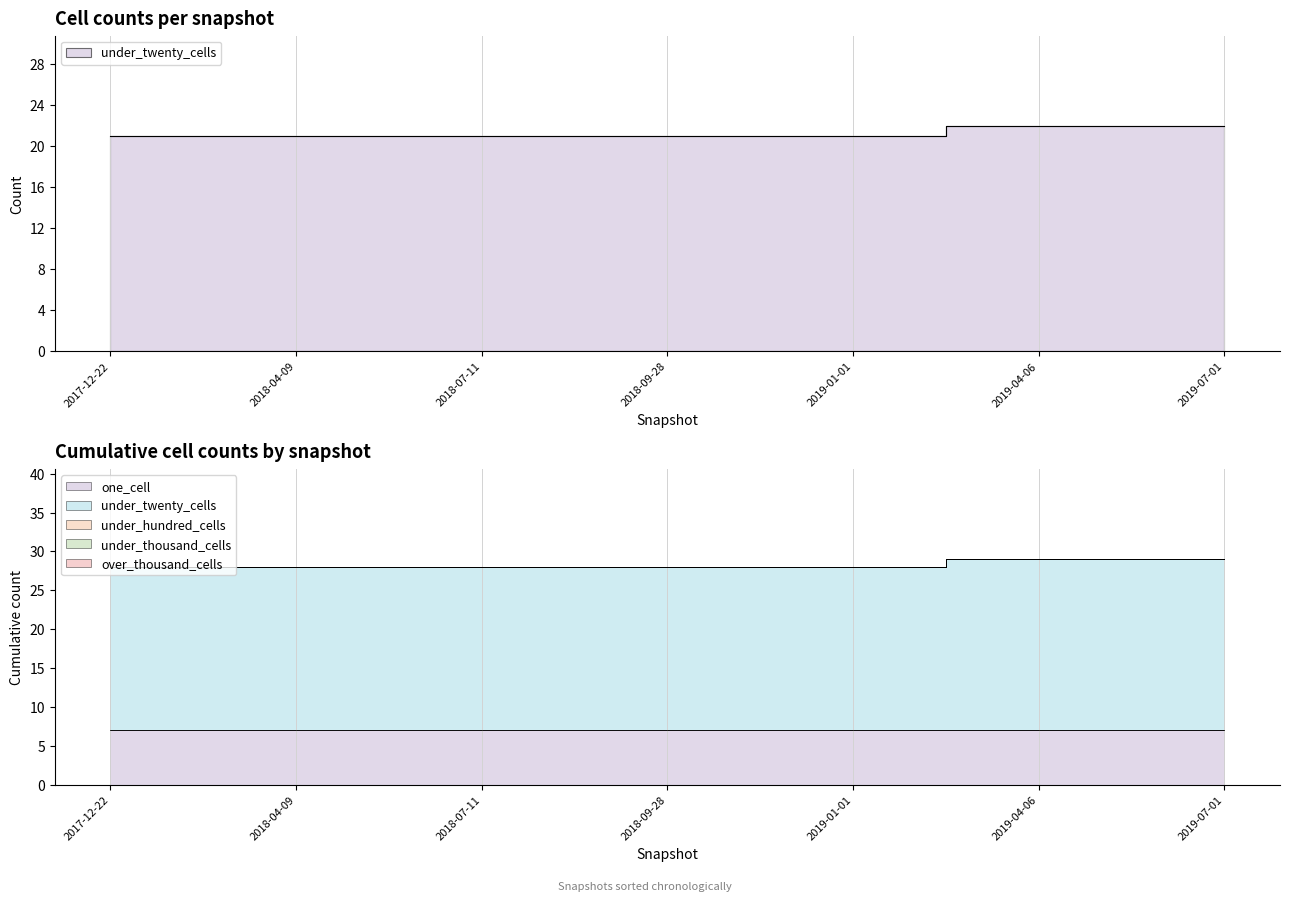

Rank the categories by over_thousand_cells value from lowest to highest.

2017-12-22, 2018-04-09, 2018-07-11, 2018-09-28, 2019-01-01, 2019-04-06, 2019-07-01